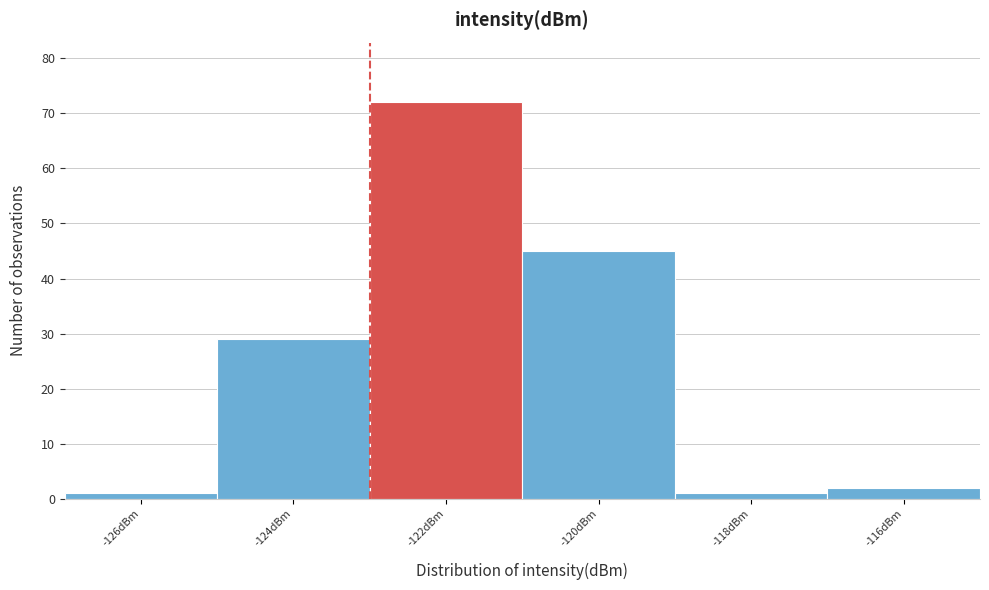

Reading left to right, what are all the values shown in this chart?

1	29	72	45	1	2